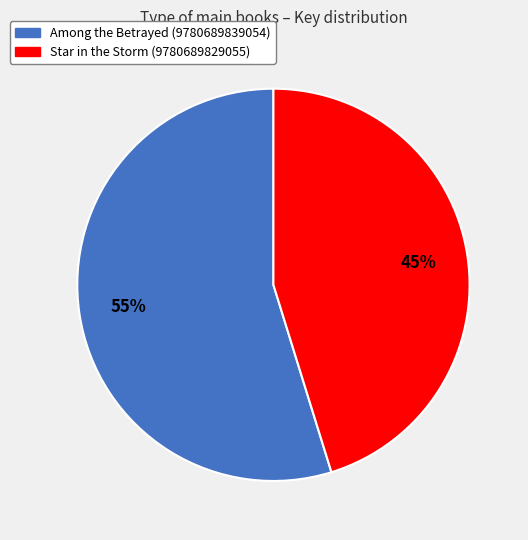

Combined, do Among the Betrayed (9780689839054) and Star in the Storm (9780689829055) account for over 50%?

Yes